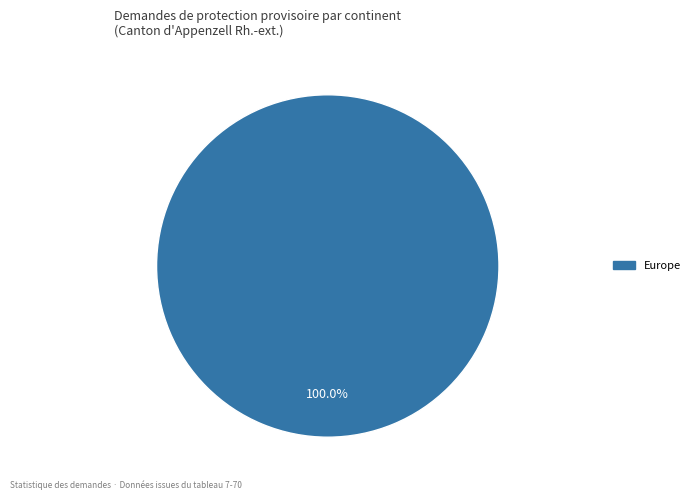

Does any single category account for the majority?

Yes